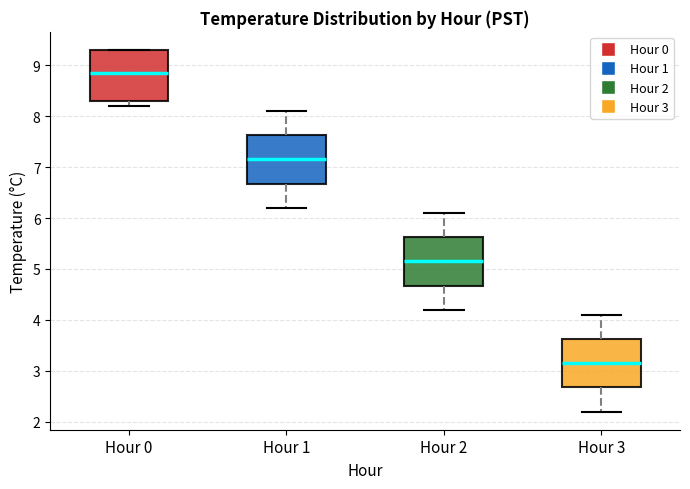

Which box's median line is the lowest?

Hour 3